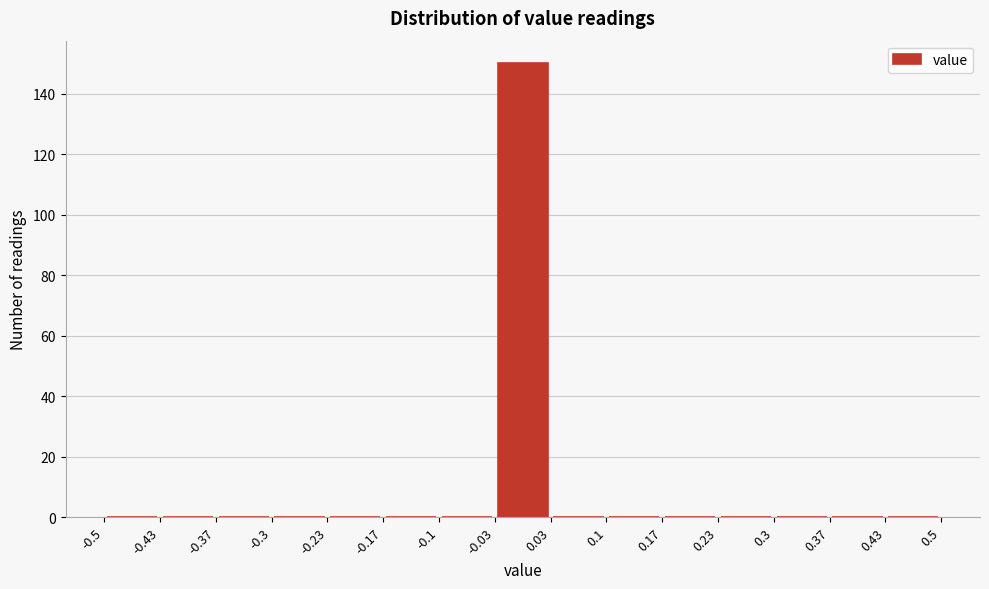

Over which range of the x-axis is the bar tallest?

-0.03 to 0.03